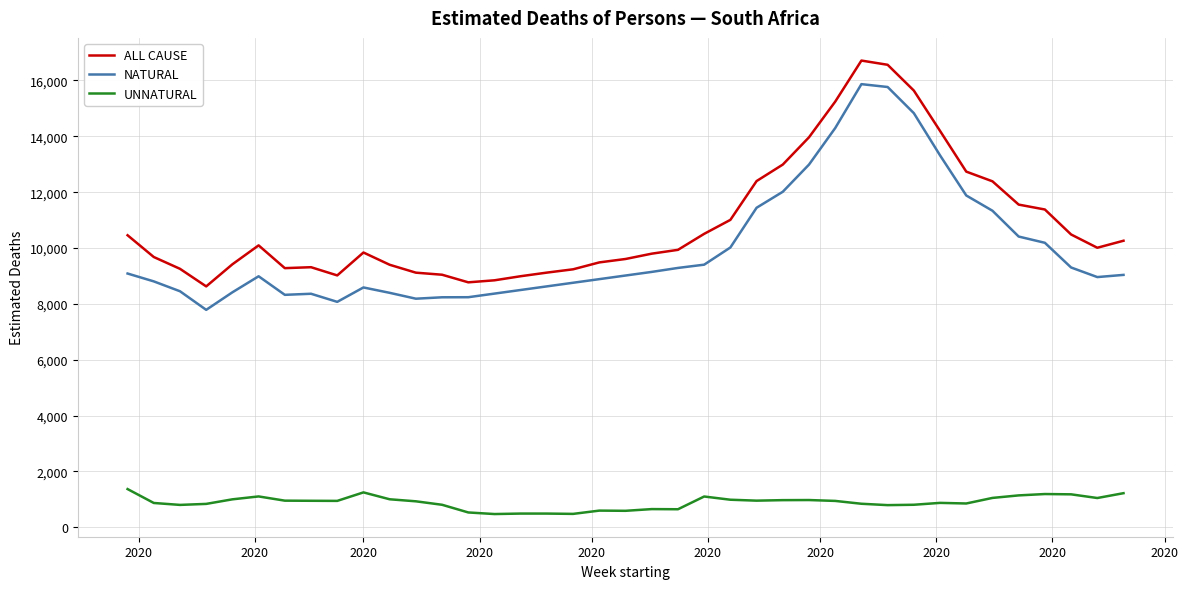

What is the average value of the ALL CAUSE series?

10880.8